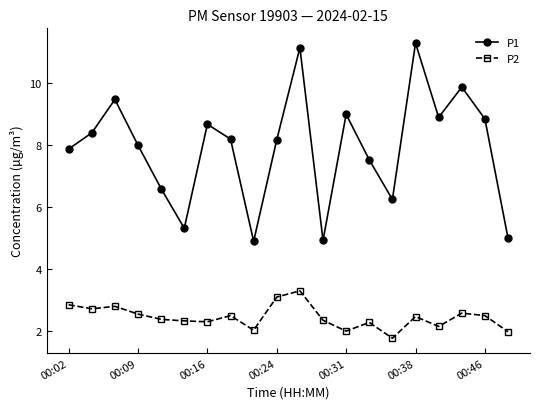

True or false: P1 and P2 cross at least once.

False